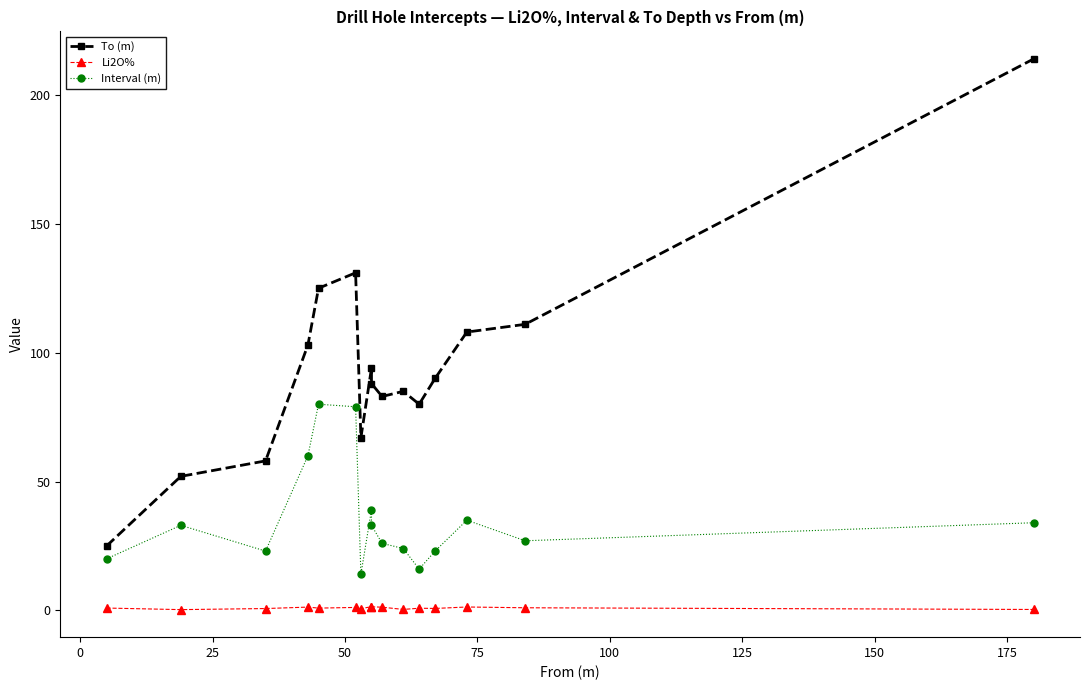

True or false: Li2O% has a value of 0.3 at 75.

False